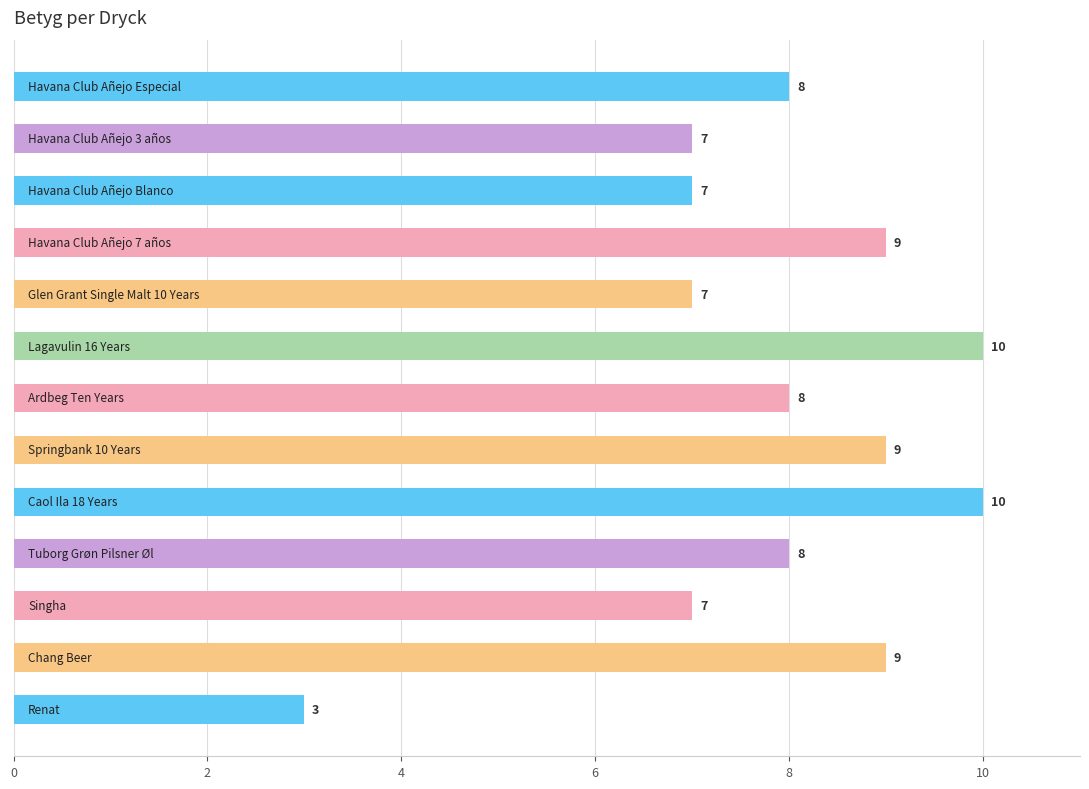

What is the smallest value displayed?

3